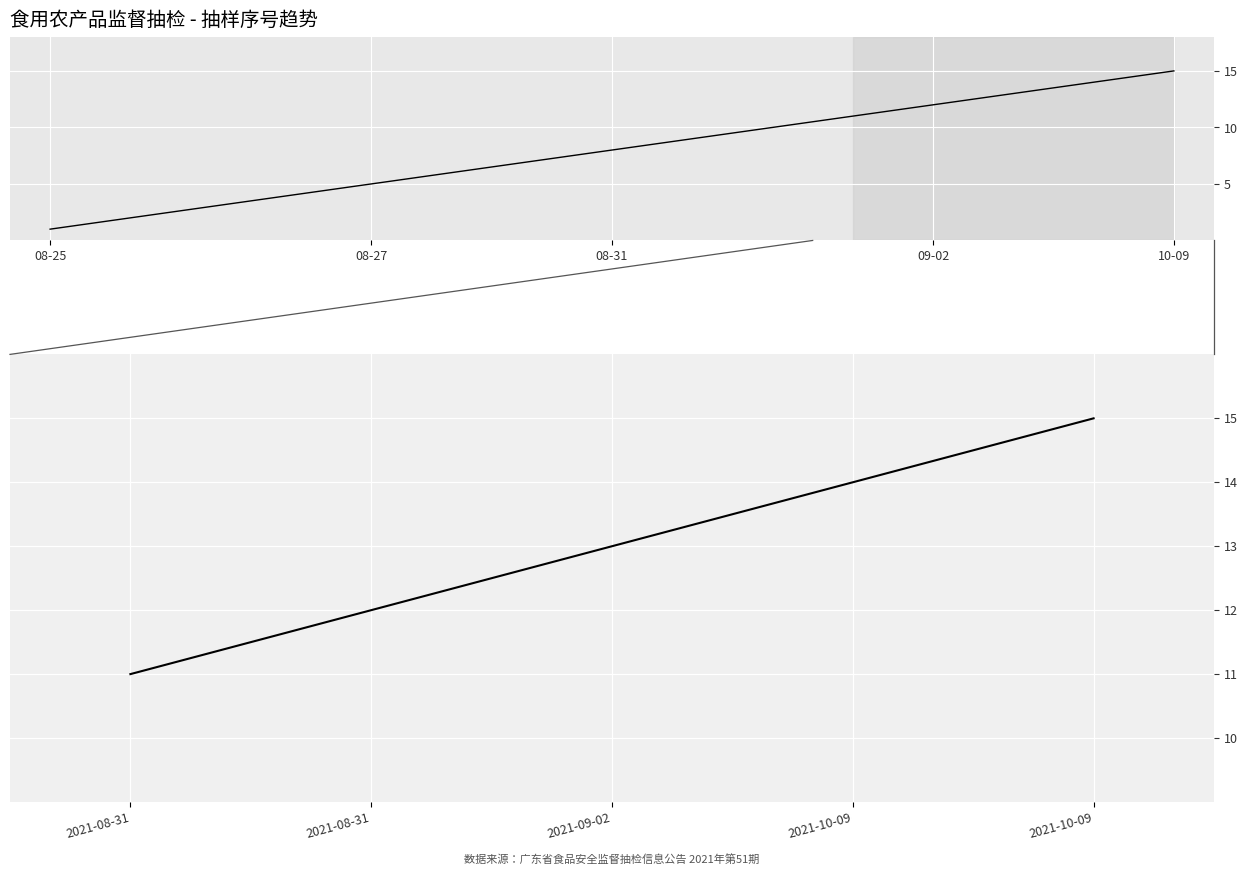

How many data points are less than 13?

2